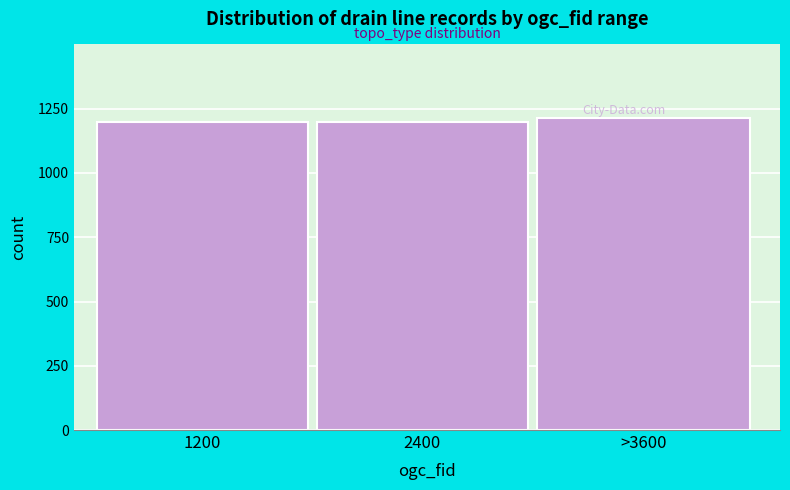

Reading left to right, transcribe all the data shown in this chart.

1200	1200	1213